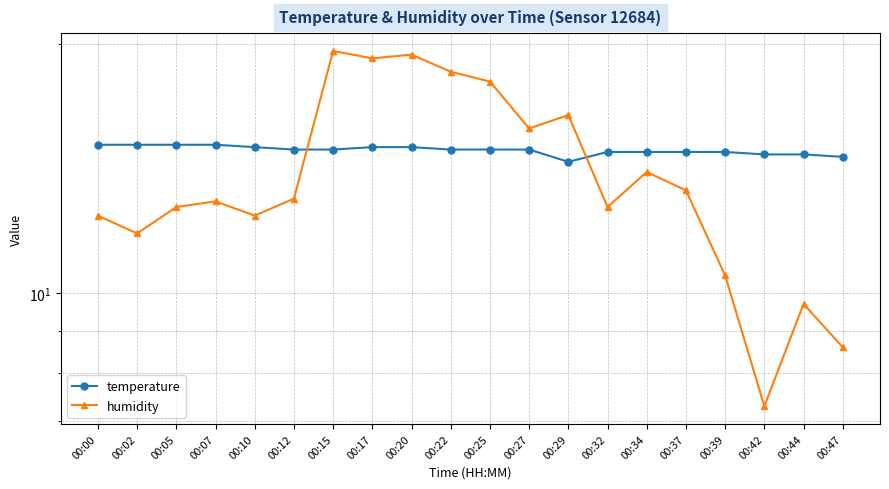

How many data points does each series have?

20